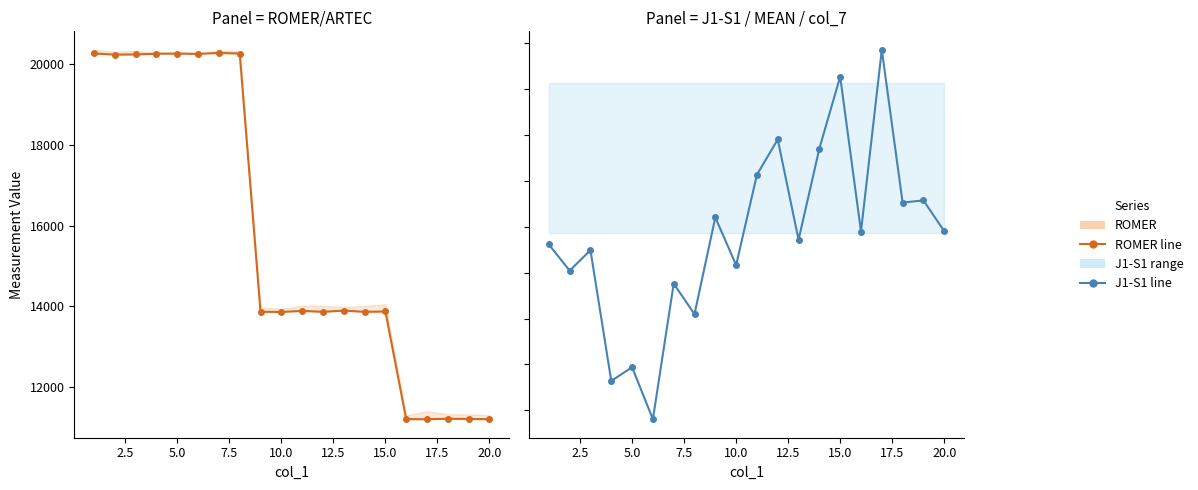

True or false: ROMER and J1-S1 intersect in this chart.

False